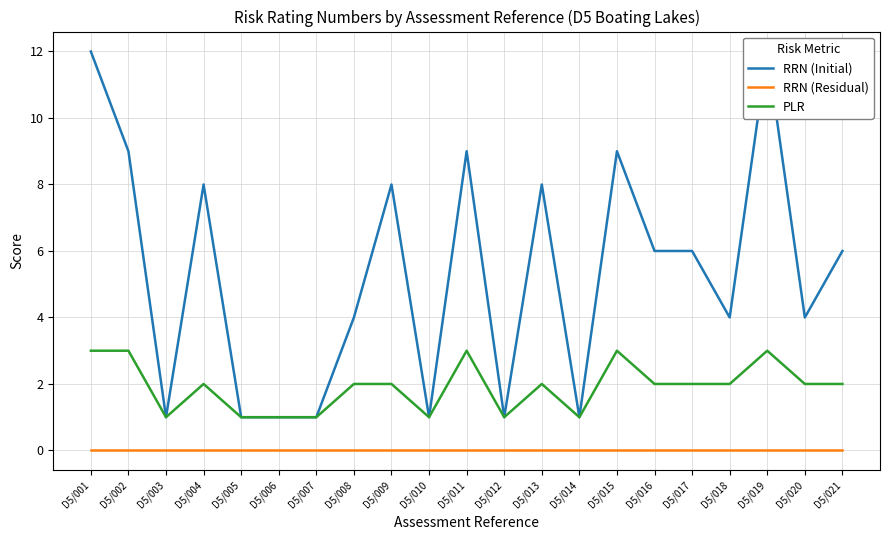

What is the lowest value of the RRN (Initial) series?

1